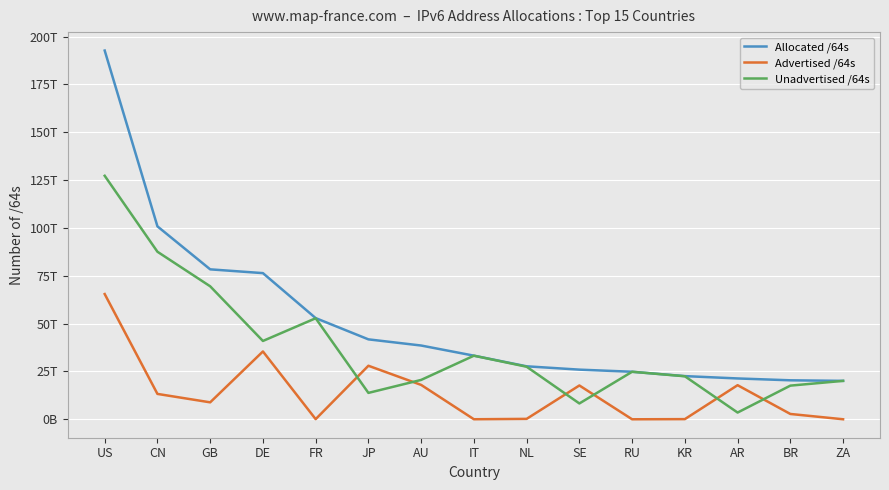

Which series has the largest range (max minus min)?

Allocated /64s